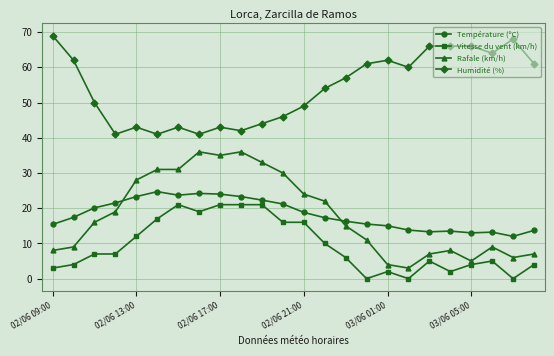

True or false: Humidité (%) and Température (ºC) cross at least once.

False